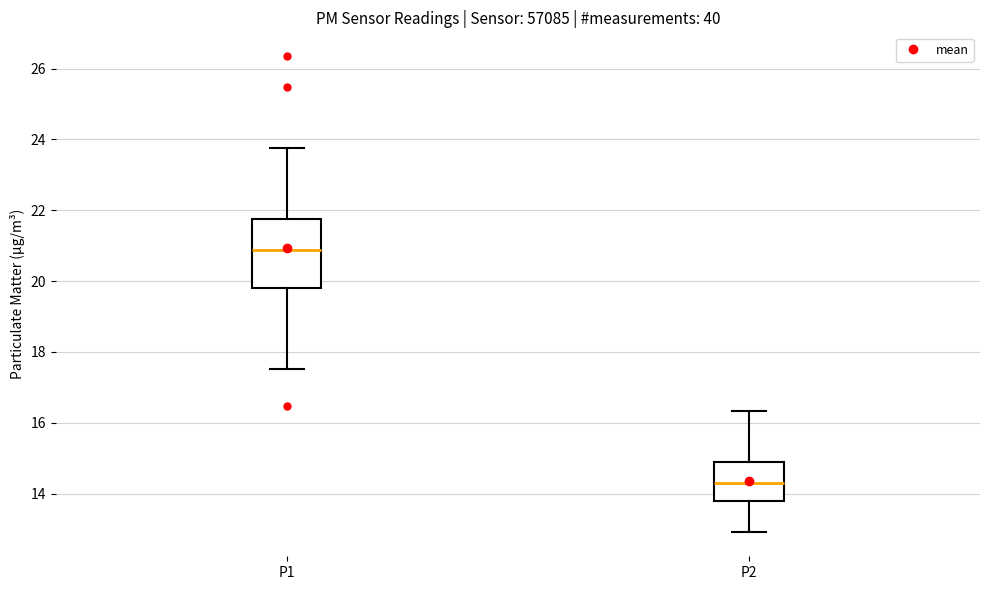

Reading left to right, read every box against the y-axis: the position of its median line, the range the box covers, and the ends of its whiskers. The values are not printed on the chart, so give them approximately, as read against the axis.

P1: median 20.8, box 19.8 to 21.8, whiskers 17.6 to 23.8
P2: median 14.2, box 13.8 to 14.8, whiskers 13.0 to 16.4